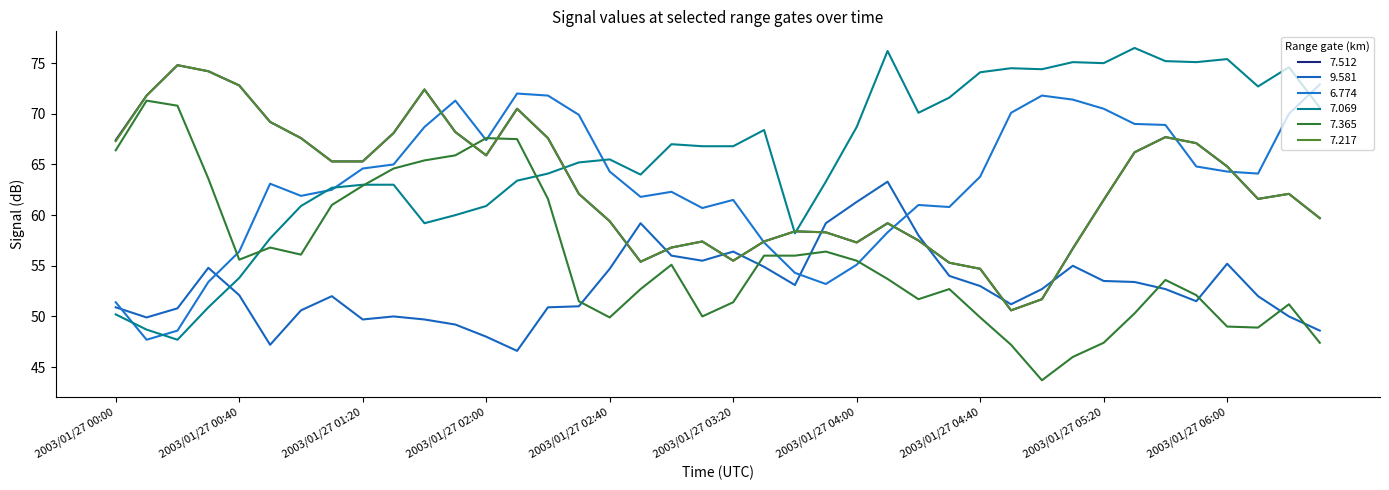

What is the value of the 7.512 point at the 20th from the left?

57.4